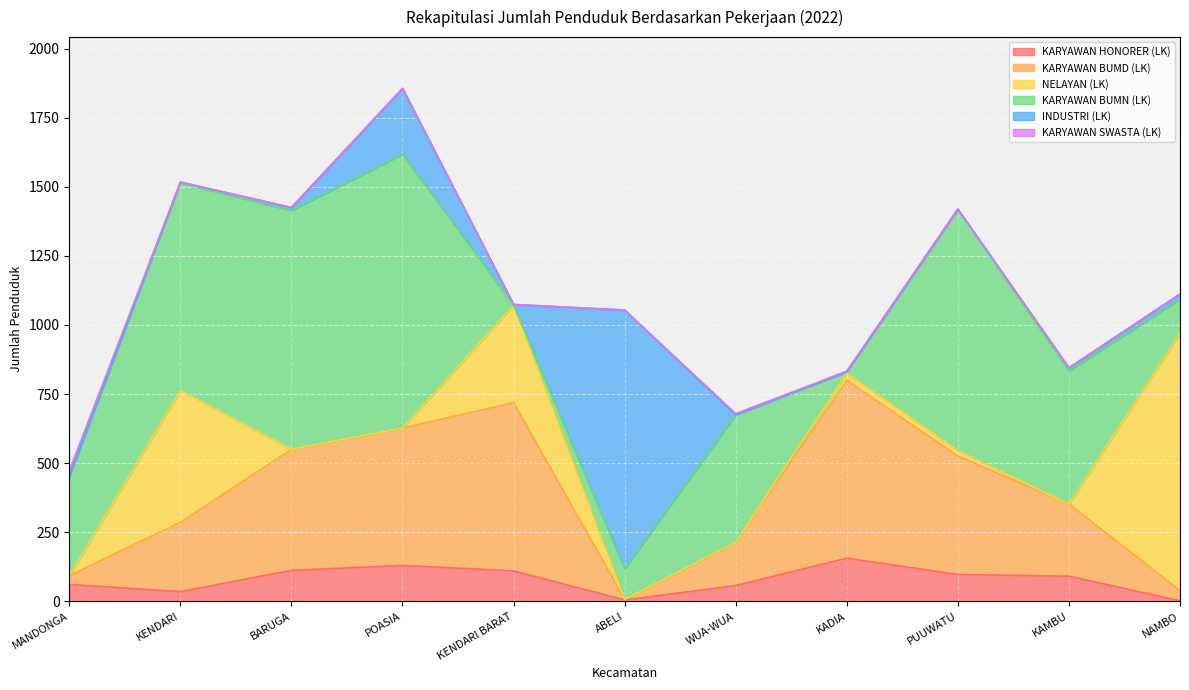

At which label does KARYAWAN BUMN (LK) first exceed 462?

KENDARI